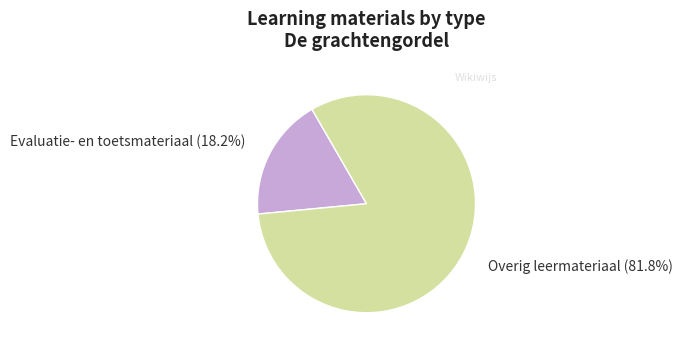

Rank the categories by value from highest to lowest.

Overig leermateriaal, Evaluatie- en toetsmateriaal